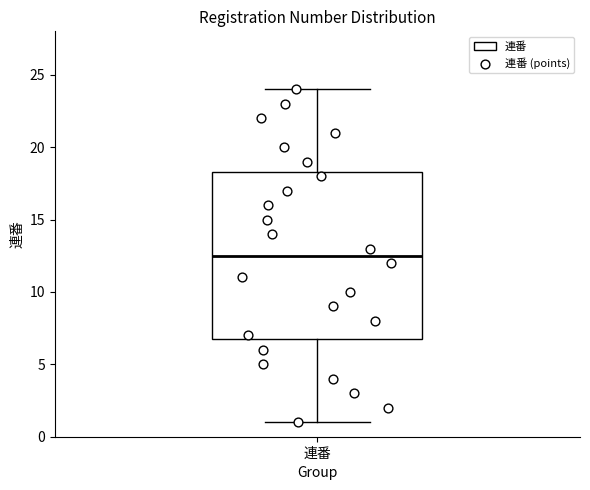

Where is the upper edge of the box for 連番 on the y-axis? The values are not printed on the chart, so give them approximately, as read against the axis.

18.5